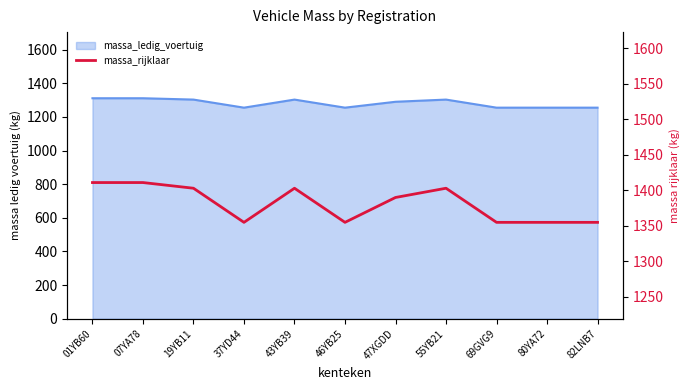

How many points are lower than both their immediate neighbors (excluding endpoints)?

2